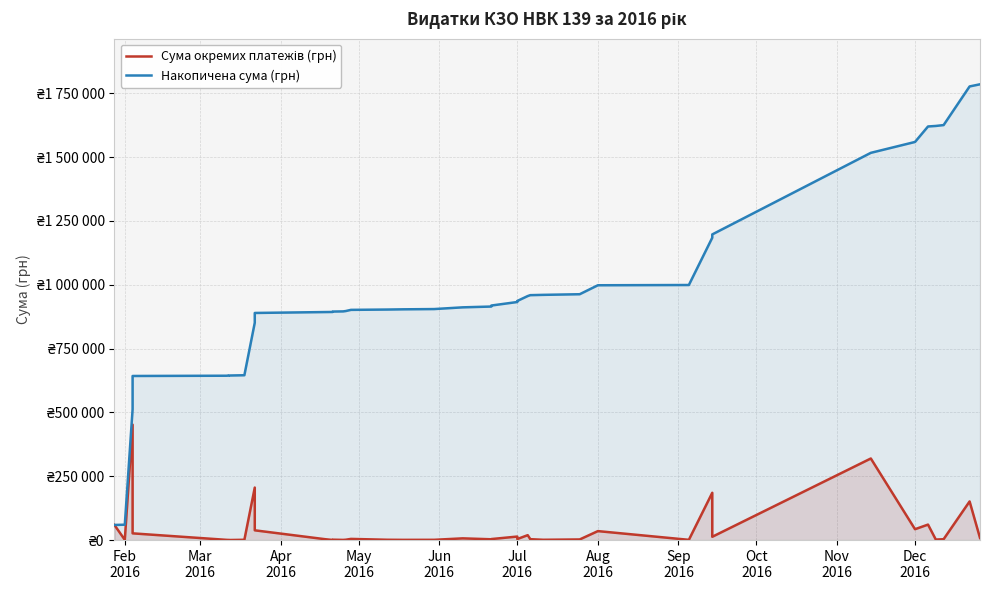

What is the sum of all Накопичена сума (грн) values?

38636618.7